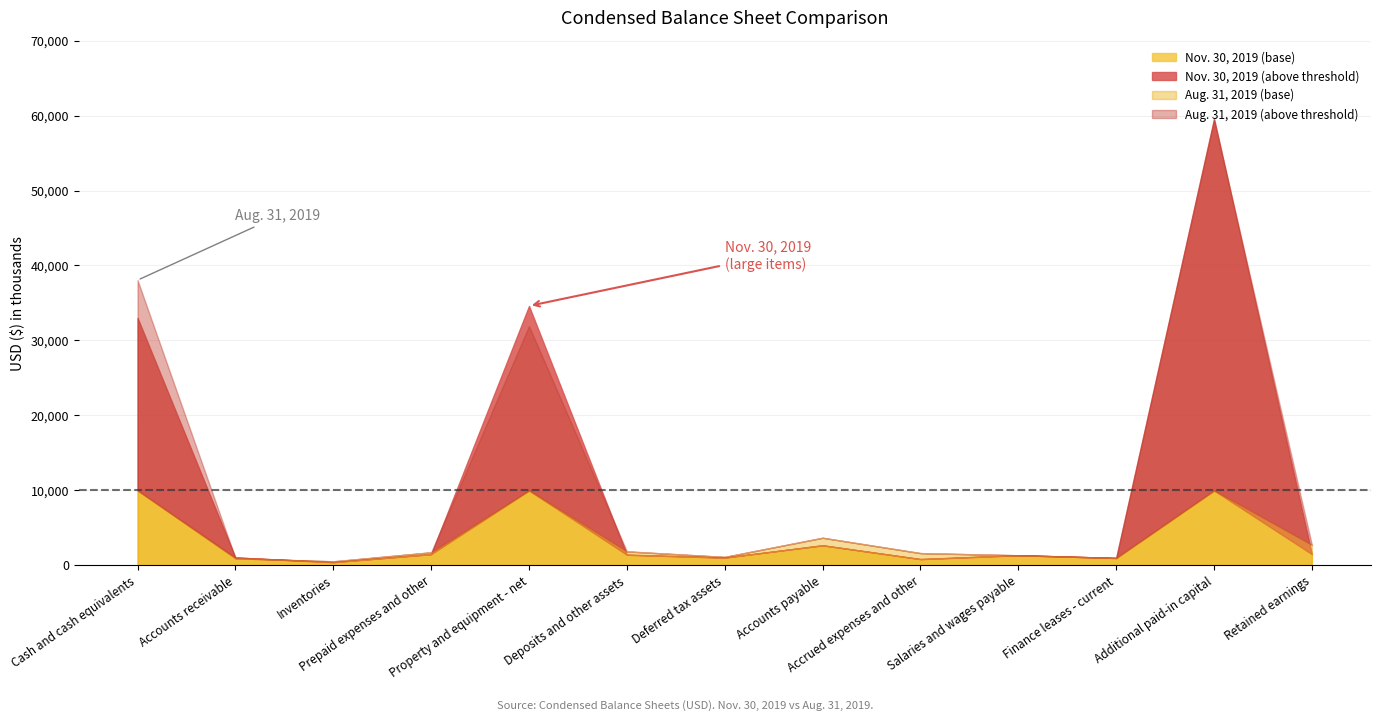

At which label does Aug. 31, 2019 reach its minimum?

Inventories